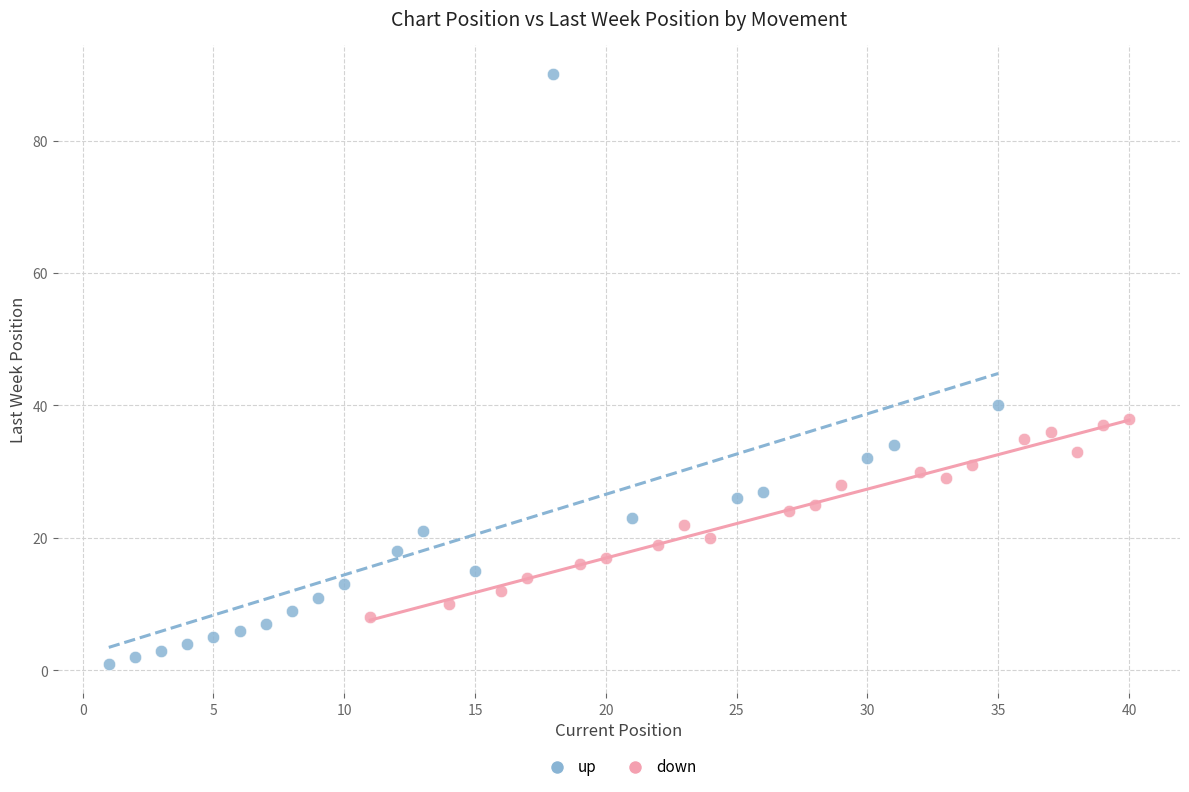

Which series contains the highest Y value?

up